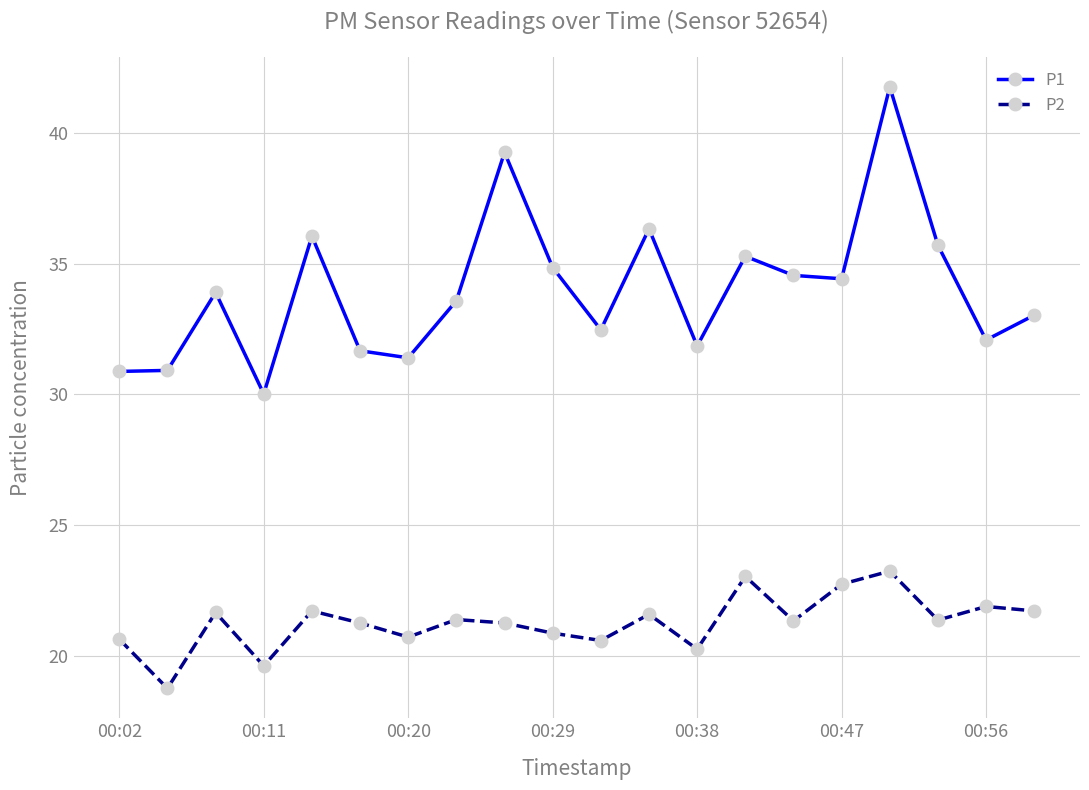

True or false: P2 has more than 2 points higher than both neighbors.

True